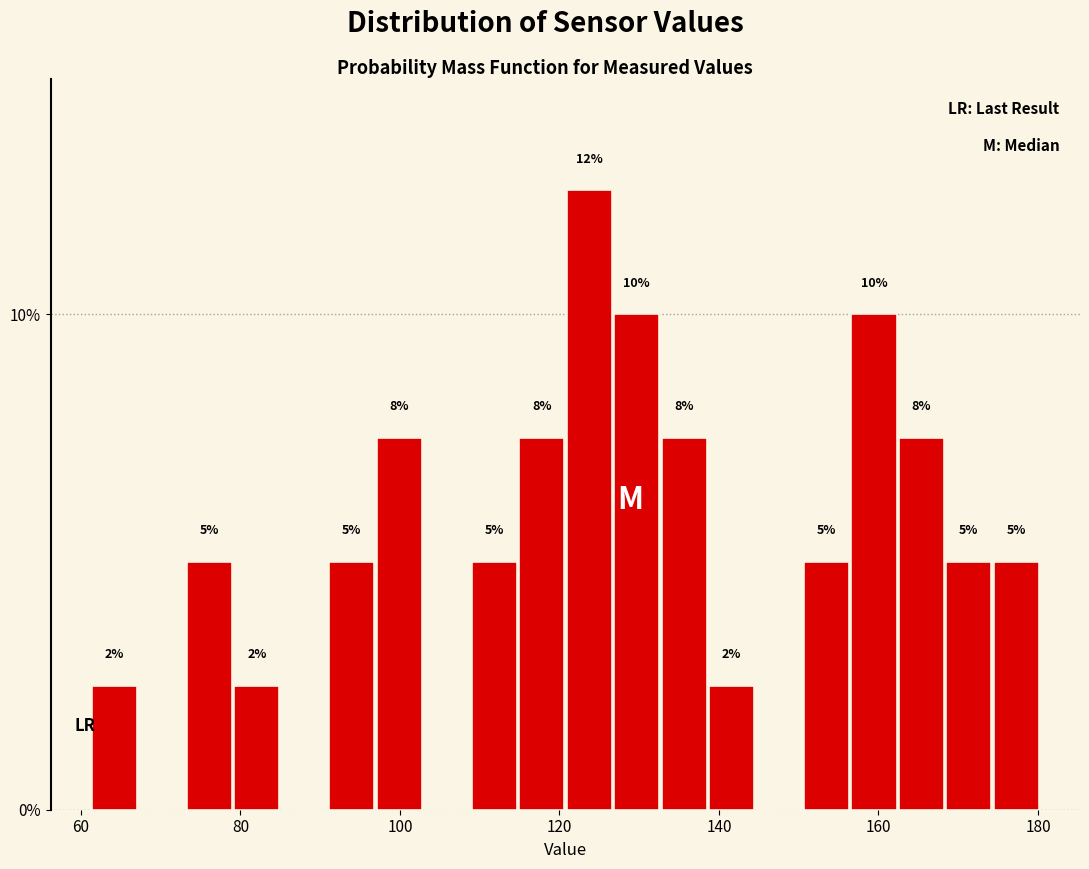

Read against the x-axis, roughly where is the centre of the tallest bar?

124